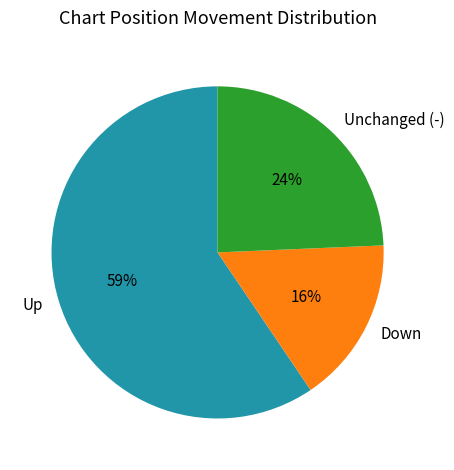

Is the sum of Up and Down greater than half?

Yes